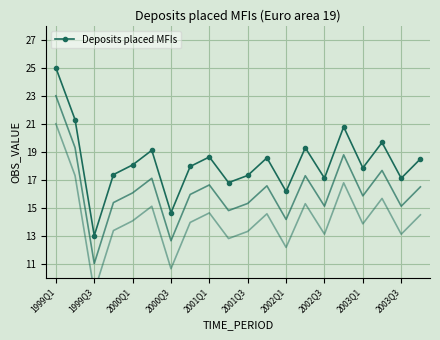

Reading left to right, what are all the values shown in this chart?

25.0	21.3	13.0	17.4	18.1	19.1	14.6	17.9	18.6	16.8	17.3	18.6	16.2	19.3	17.1	20.8	17.8	19.7	17.1	18.5